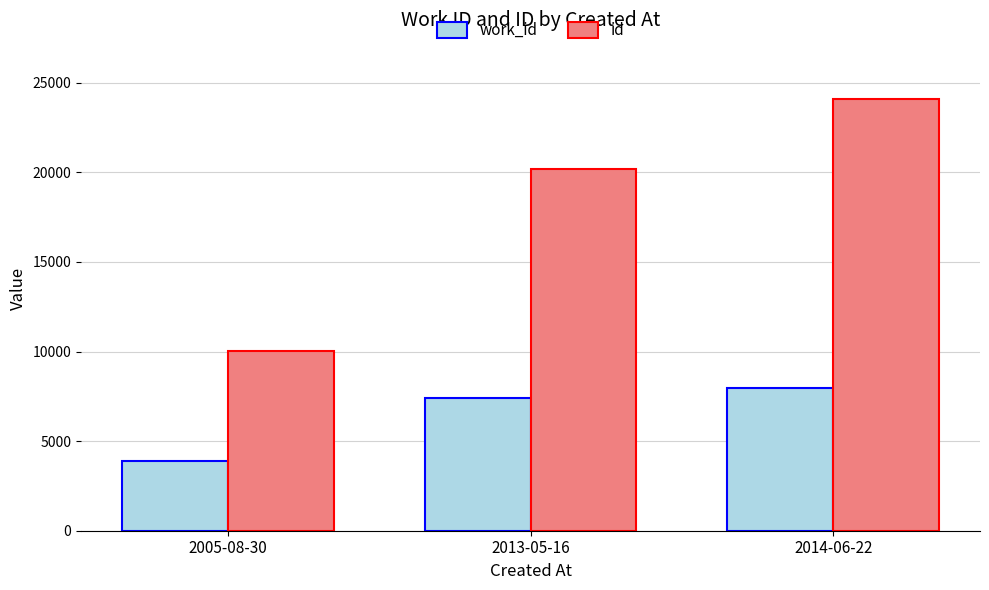

Rank the series at 2005-08-30 from lowest to highest value.

work_id, id